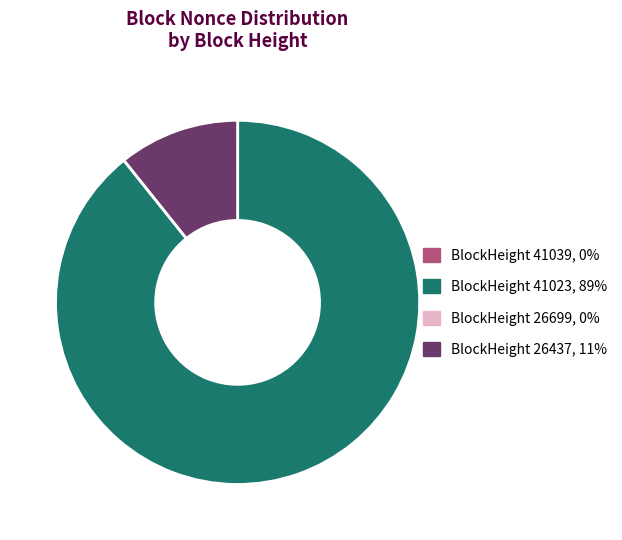

Do BlockHeight 41023, 89% and BlockHeight 26437, 11% together represent more than half of the pie?

Yes